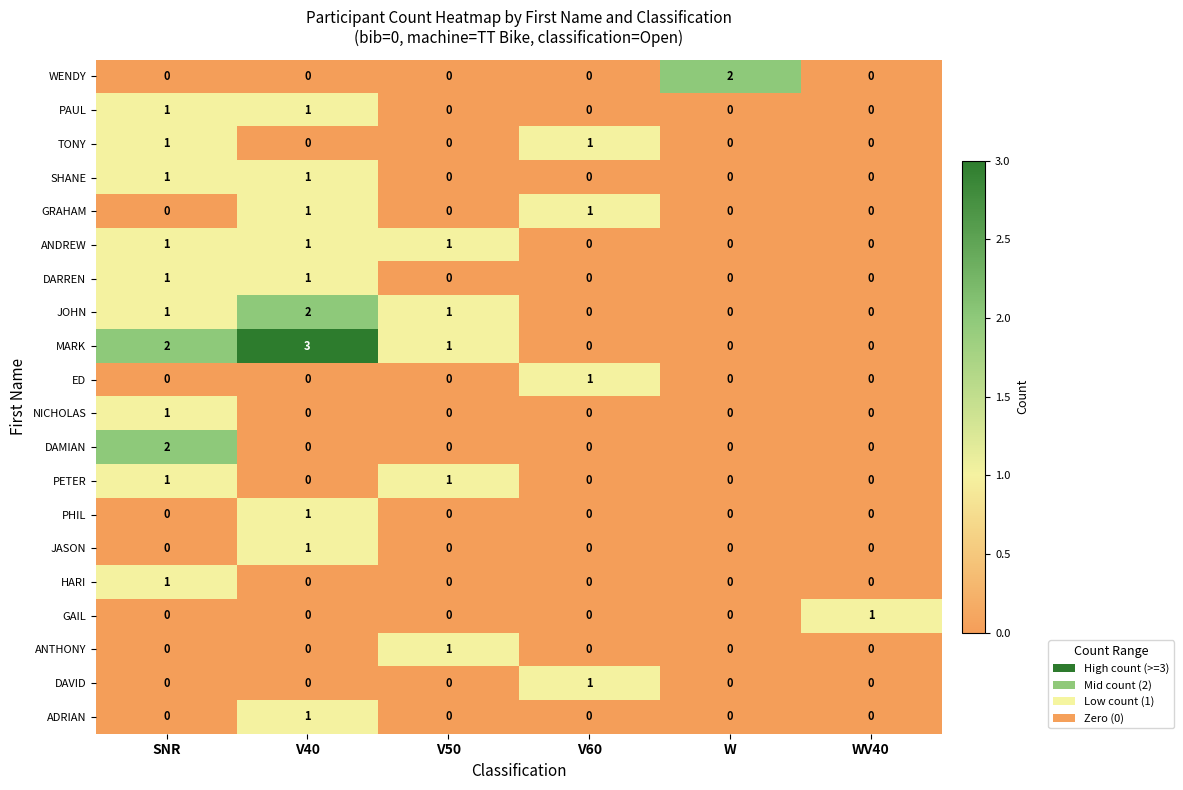

What is the maximum value shown in the chart?

3